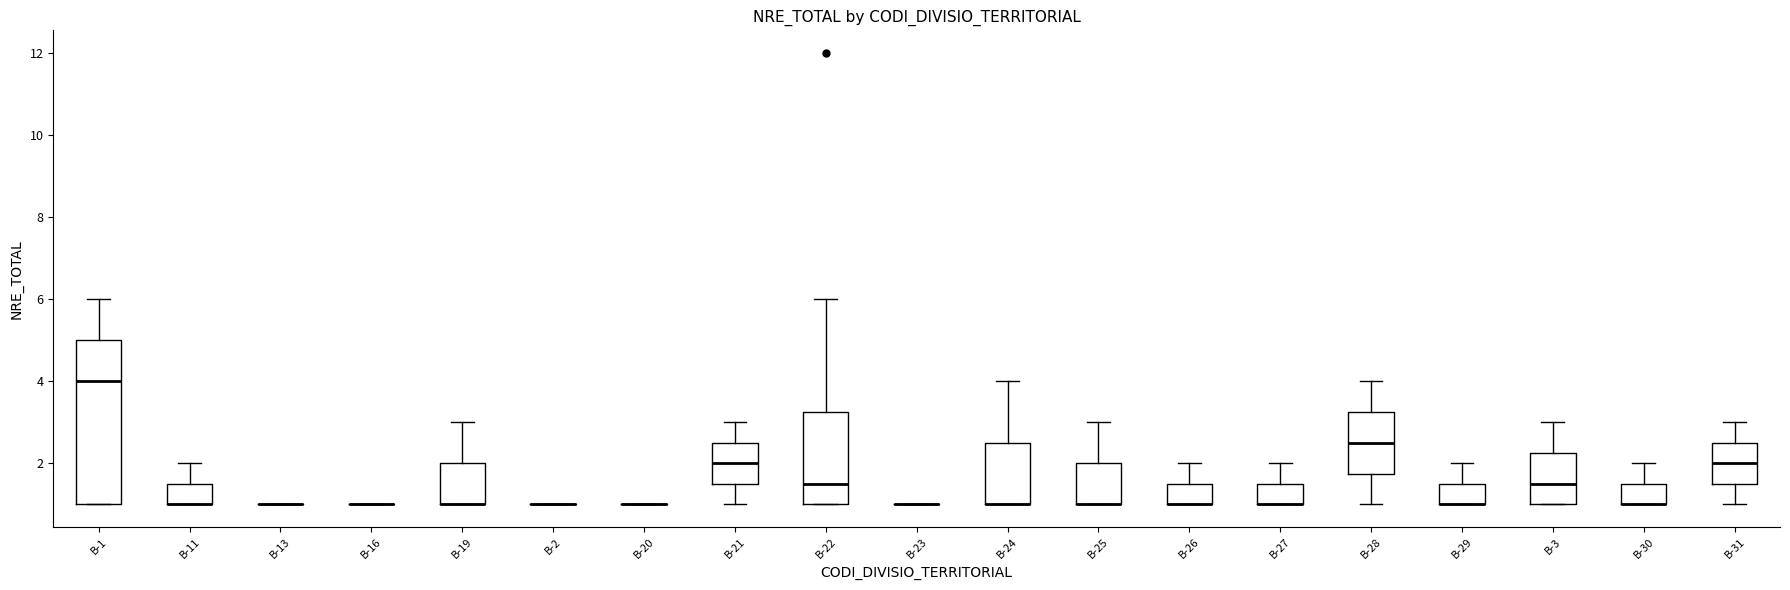

Reading left to right, transcribe this box plot: for each box, give where its median line is, the range the box spans, and where its two whiskers end, as read against the y-axis. The values are not printed on the chart, so give them approximately, as read against the axis.

B-1: median 4.0, box 1.0 to 5.0, whiskers 1.0 to 6.0
B-11: median 1.0 (drawn on the box's lower edge), box 1.0 to 1.6, whiskers 1.0 to 2.0
B-13: box collapsed to a line at 1.0, whiskers 1.0 to 1.0
B-16: box collapsed to a line at 1.0, whiskers 1.0 to 1.0
B-19: median 1.0 (drawn on the box's lower edge), box 1.0 to 2.0, whiskers 1.0 to 3.0
B-2: box collapsed to a line at 1.0, whiskers 1.0 to 1.0
B-20: box collapsed to a line at 1.0, whiskers 1.0 to 1.0
B-21: median 2.0, box 1.6 to 2.6, whiskers 1.0 to 3.0
B-22: median 1.6, box 1.0 to 3.2, whiskers 1.0 to 6.0
B-23: box collapsed to a line at 1.0, whiskers 1.0 to 1.0
B-24: median 1.0 (drawn on the box's lower edge), box 1.0 to 2.6, whiskers 1.0 to 4.0
B-25: median 1.0 (drawn on the box's lower edge), box 1.0 to 2.0, whiskers 1.0 to 3.0
B-26: median 1.0 (drawn on the box's lower edge), box 1.0 to 1.6, whiskers 1.0 to 2.0
B-27: median 1.0 (drawn on the box's lower edge), box 1.0 to 1.6, whiskers 1.0 to 2.0
B-28: median 2.6, box 1.8 to 3.2, whiskers 1.0 to 4.0
B-29: median 1.0 (drawn on the box's lower edge), box 1.0 to 1.6, whiskers 1.0 to 2.0
B-3: median 1.6, box 1.0 to 2.2, whiskers 1.0 to 3.0
B-30: median 1.0 (drawn on the box's lower edge), box 1.0 to 1.6, whiskers 1.0 to 2.0
B-31: median 2.0, box 1.6 to 2.6, whiskers 1.0 to 3.0